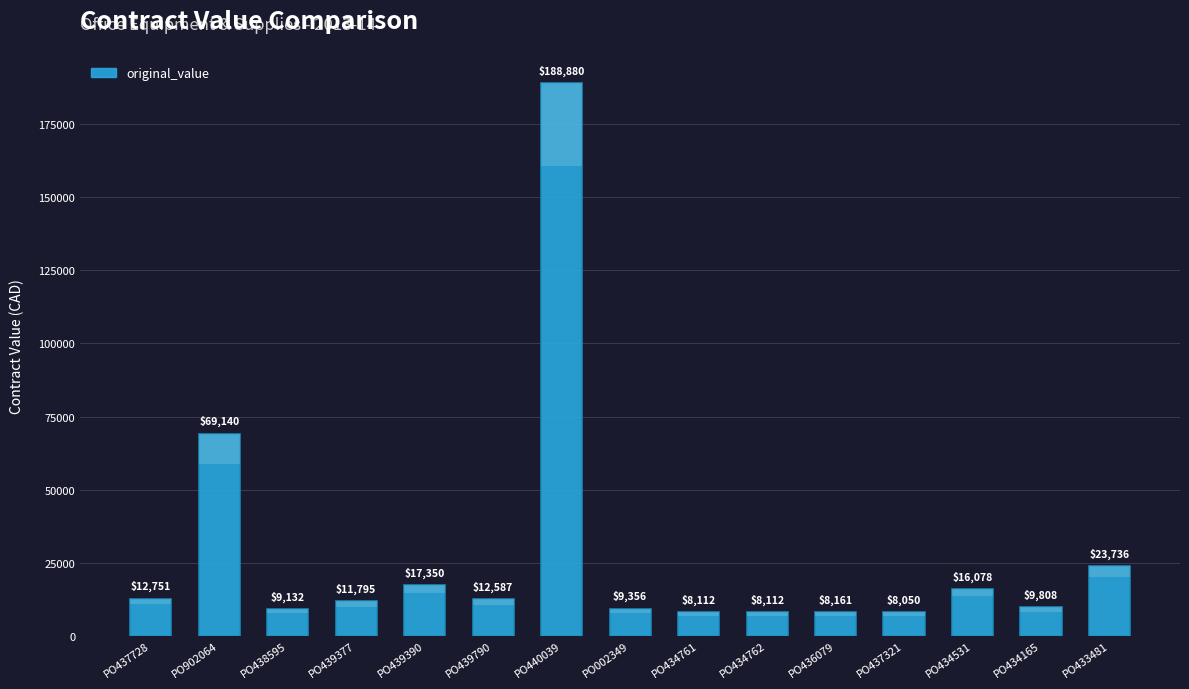

Reading left to right, list all the values displayed in this chart.

12751.2	69140.1	9132.0	11795.0	17349.5	12586.5	188880.0	9356.0	8112.0	8112.0	8161.0	8050.0	16078.0	9808.0	23736.0